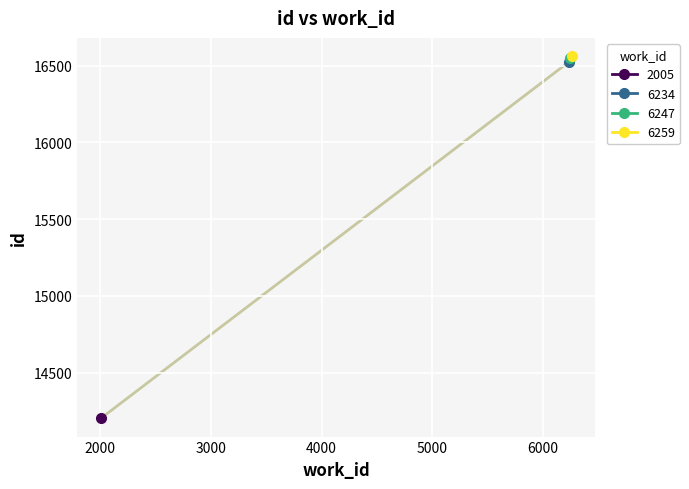

Approximately how many times larger is the value at 6259 compared to 6234?

1.0